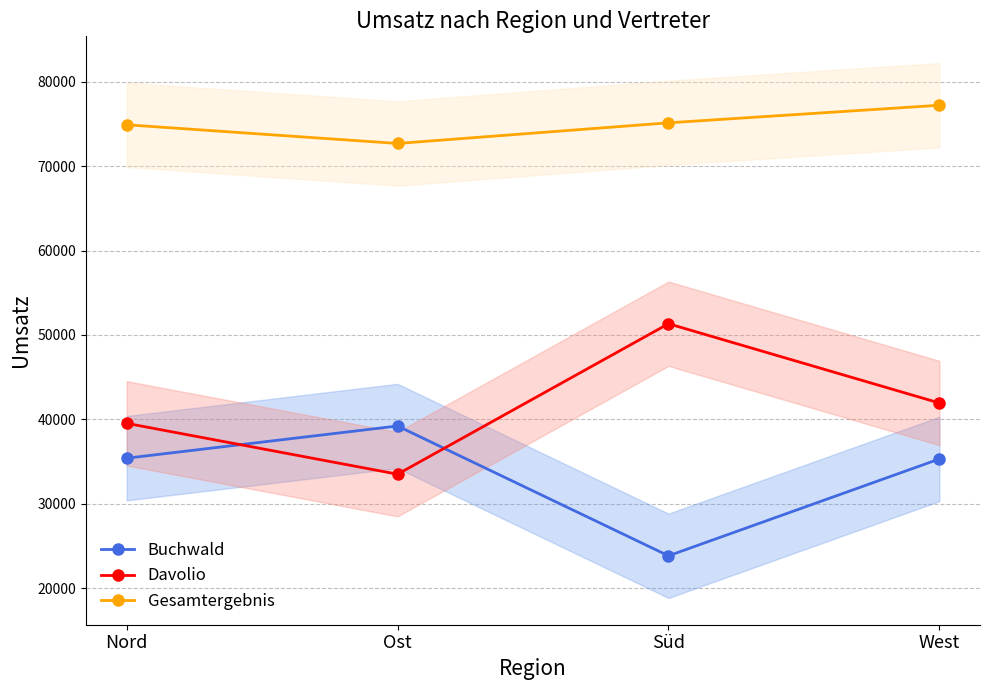

Count the number of categories in the chart.

4